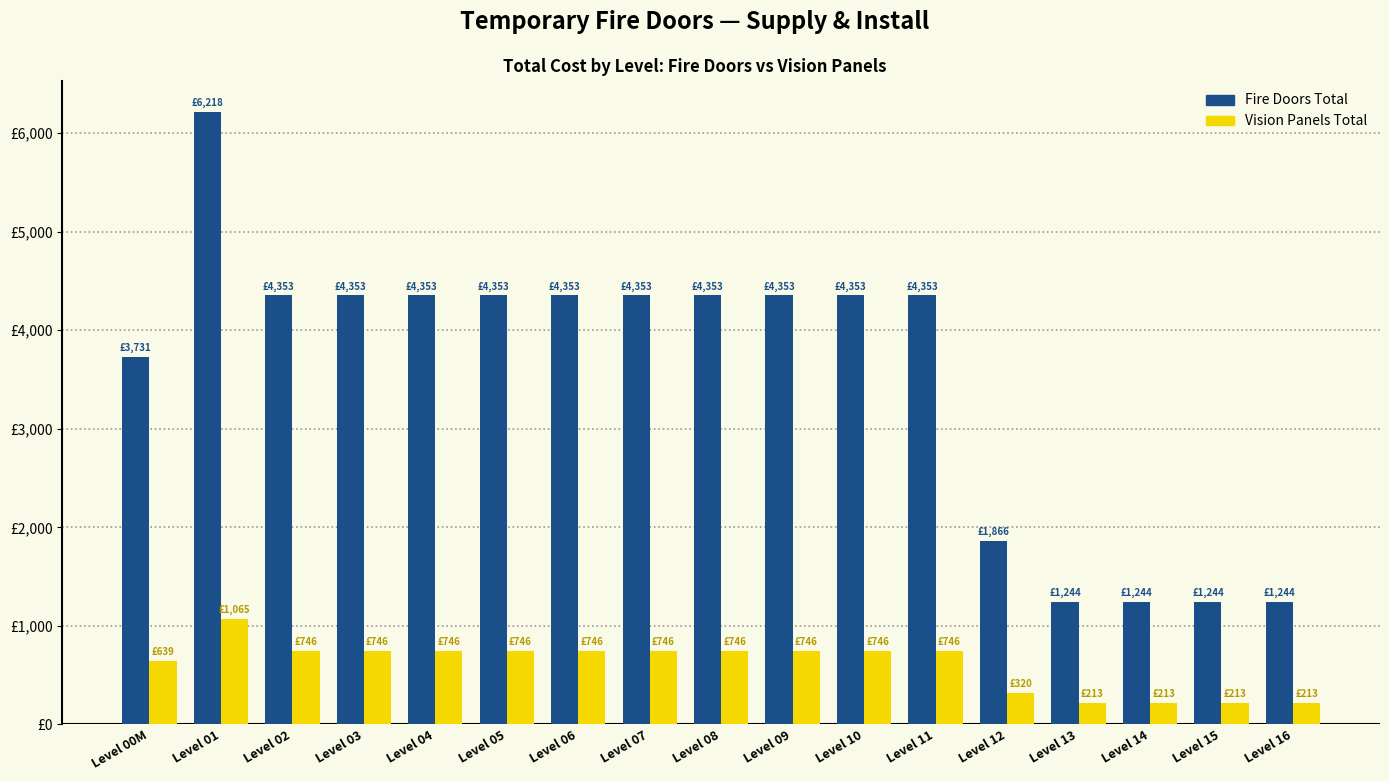

What is the difference between the maximum and minimum values in the Fire Doors Total series?

4974.7